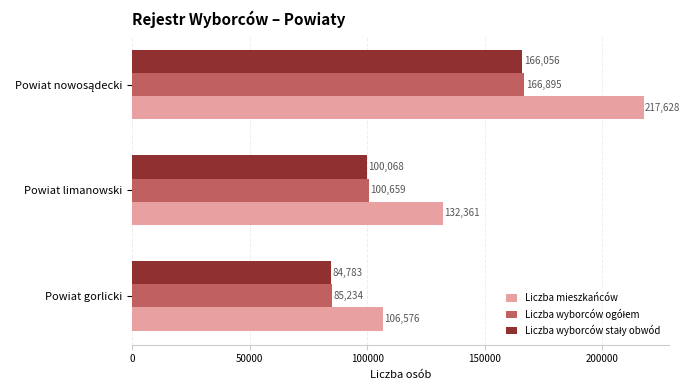

Is it true that Liczba mieszkańców equals 106576 at Powiat gorlicki?

True